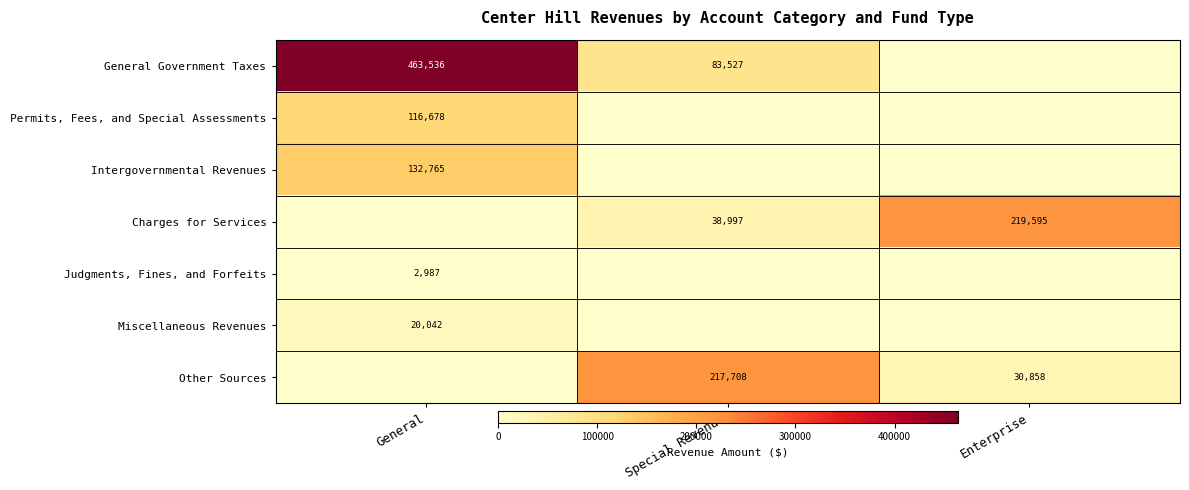

The Permits, Fees, and Special Assessments series shows 68774 at General. True or false?

False